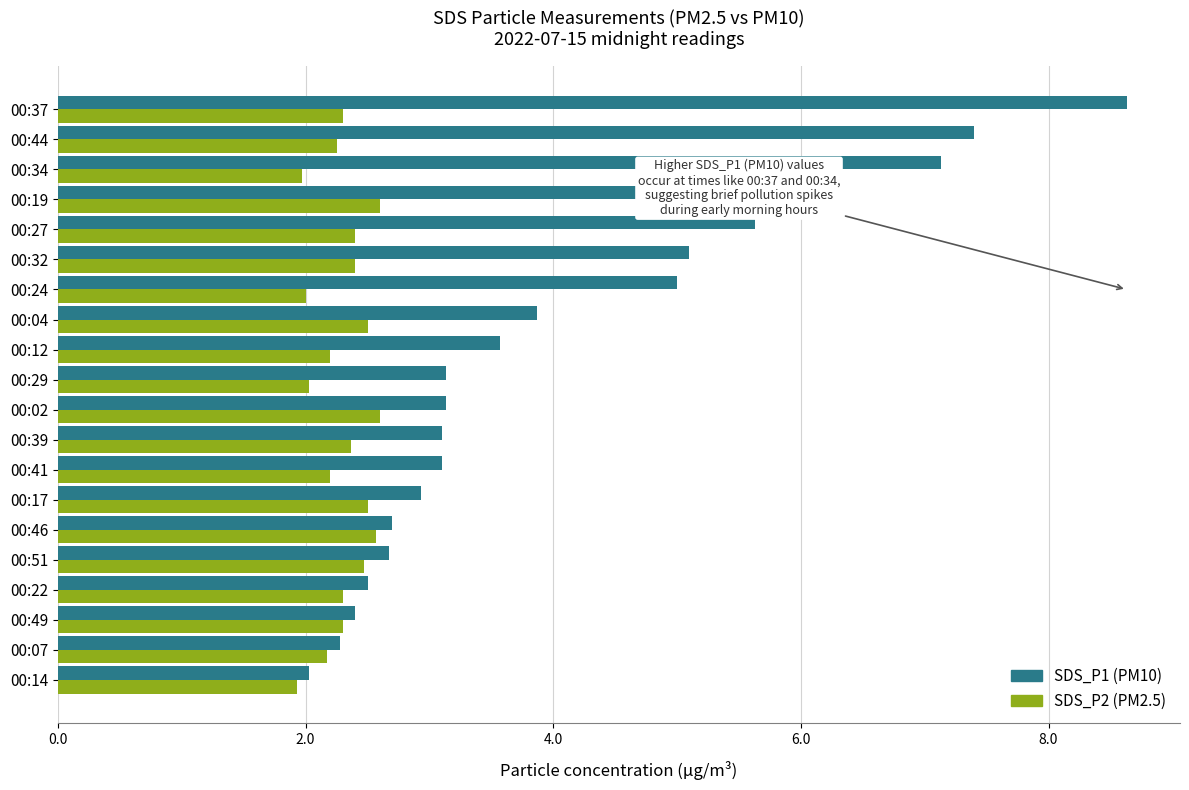

True or false: SDS_P2 (PM2.5) has a value of 3.4 at 00:19.

False